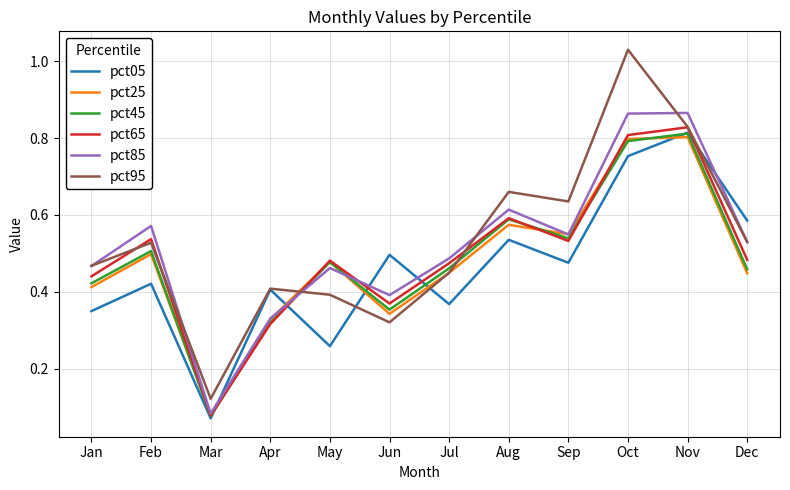

At which label does pct95 reach its minimum?

Mar